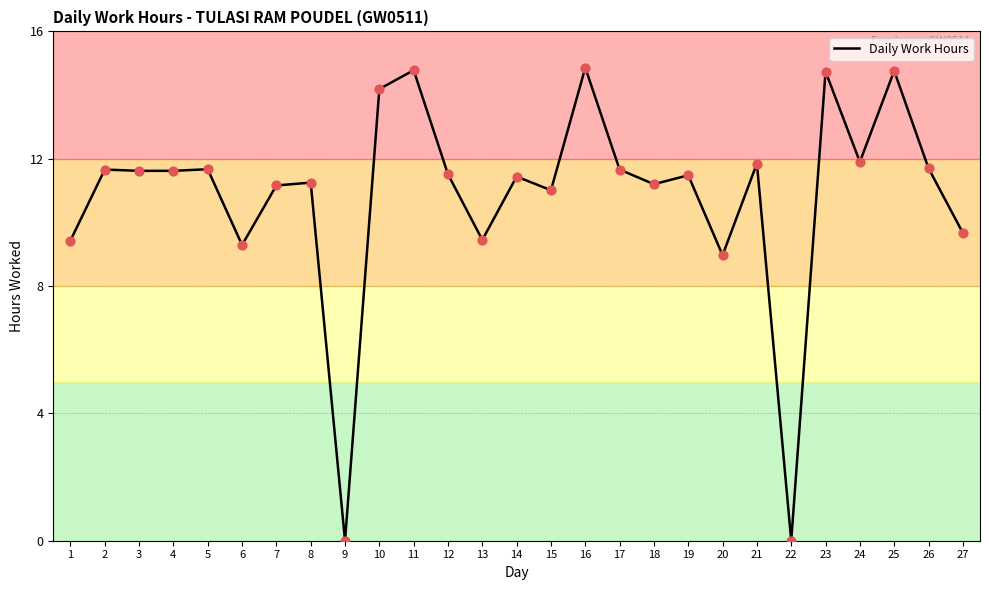

Between 14 and 24, which is larger?

24